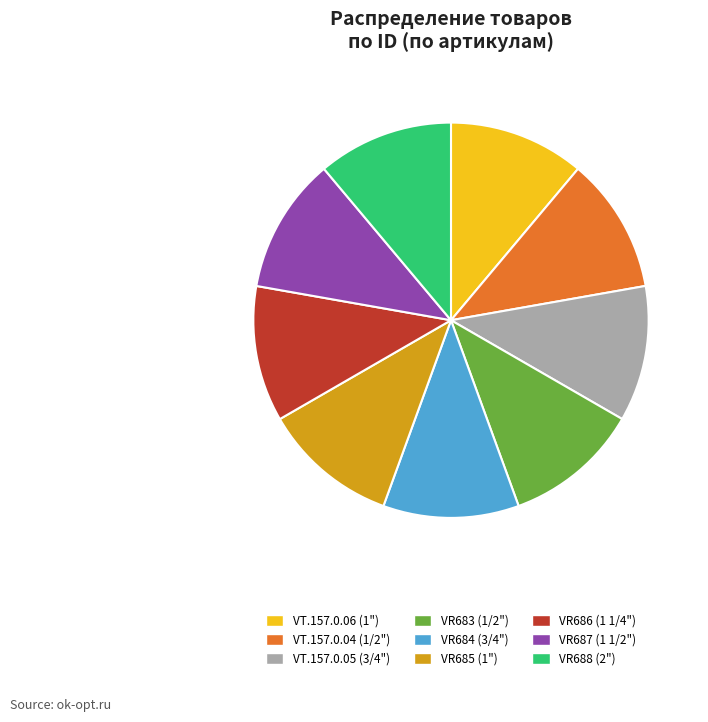

Is it true that VR683 (1/2") is 11% of the pie?

True